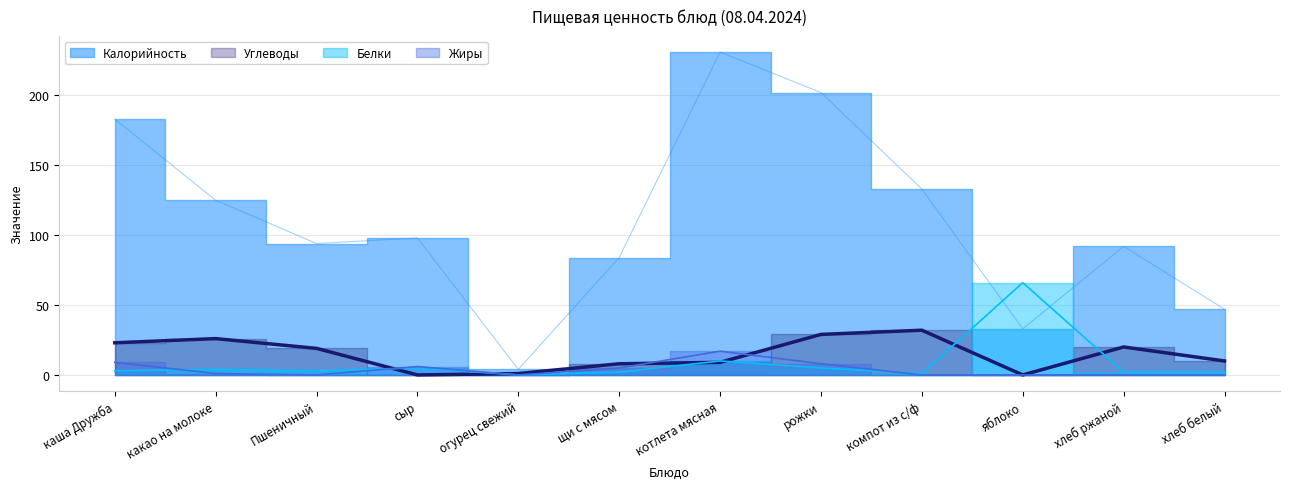

Is it true that Жиры equals 17 at котлета мясная?

True